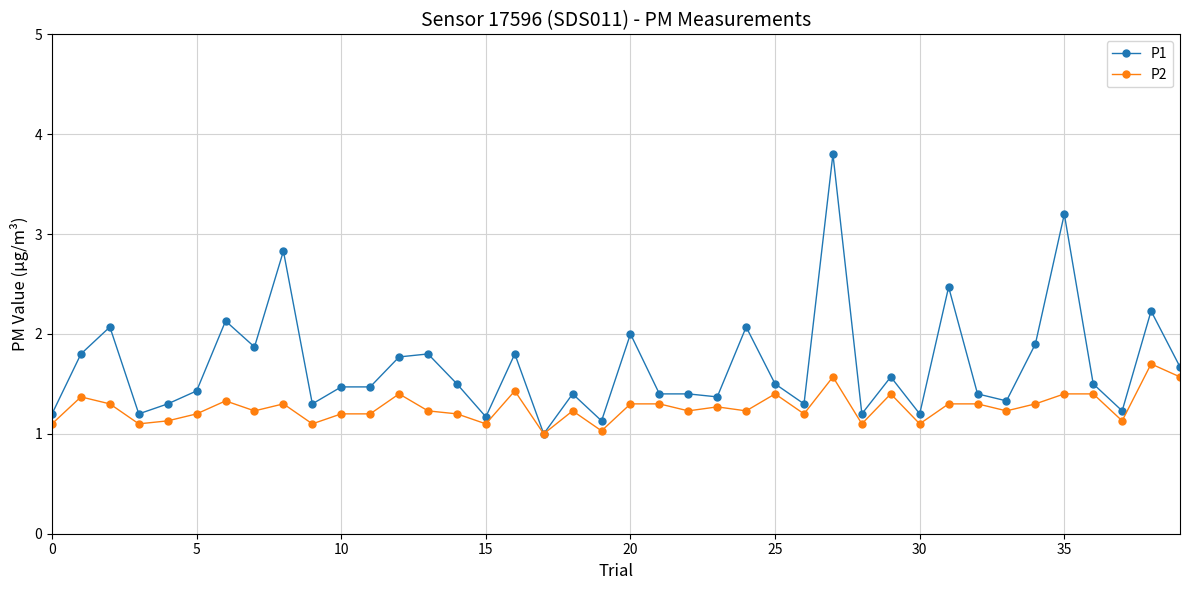

Rank the series by their average value, from lowest to highest.

P2, P1